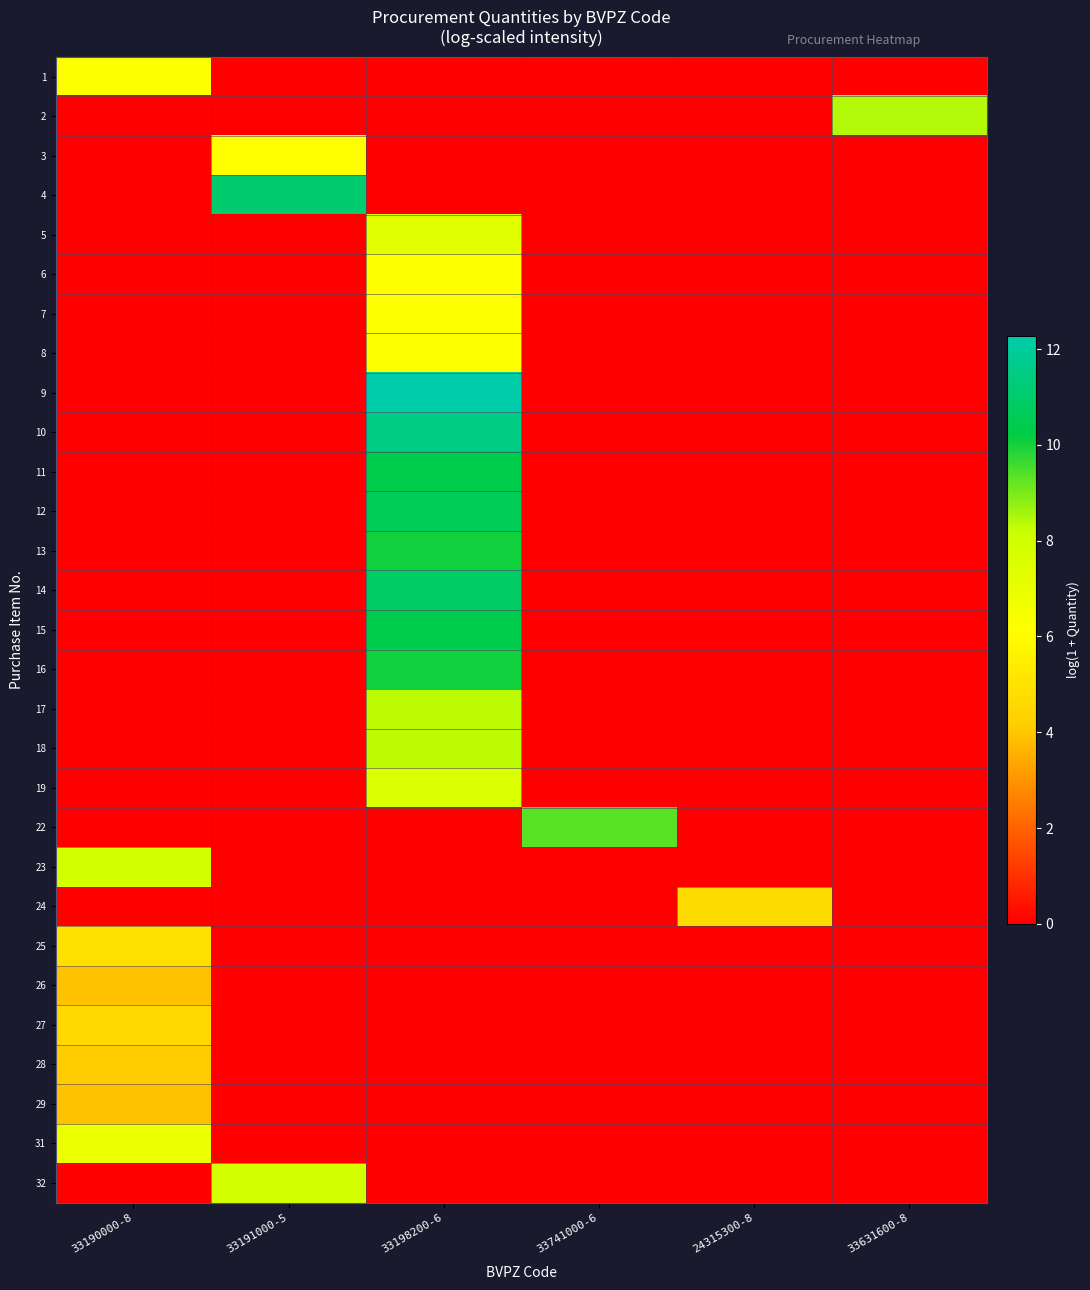

Reading right to left, what are all the values shown in this chart?

1: 33631600-8=0.0	24315300-8=0.0	33741000-6=0.0	33198200-6=0.0	33191000-5=0.0	33190000-8=6.2
2: 33631600-8=8.4	24315300-8=0.0	33741000-6=0.0	33198200-6=0.0	33191000-5=0.0	33190000-8=0.0
3: 33631600-8=0.0	24315300-8=0.0	33741000-6=0.0	33198200-6=0.0	33191000-5=6.1	33190000-8=0.0
4: 33631600-8=0.0	24315300-8=0.0	33741000-6=0.0	33198200-6=0.0	33191000-5=11.1	33190000-8=0.0
5: 33631600-8=0.0	24315300-8=0.0	33741000-6=0.0	33198200-6=7.2	33191000-5=0.0	33190000-8=0.0
6: 33631600-8=0.0	24315300-8=0.0	33741000-6=0.0	33198200-6=6.2	33191000-5=0.0	33190000-8=0.0
7: 33631600-8=0.0	24315300-8=0.0	33741000-6=0.0	33198200-6=6.2	33191000-5=0.0	33190000-8=0.0
8: 33631600-8=0.0	24315300-8=0.0	33741000-6=0.0	33198200-6=6.2	33191000-5=0.0	33190000-8=0.0
9: 33631600-8=0.0	24315300-8=0.0	33741000-6=0.0	33198200-6=12.3	33191000-5=0.0	33190000-8=0.0
10: 33631600-8=0.0	24315300-8=0.0	33741000-6=0.0	33198200-6=11.5	33191000-5=0.0	33190000-8=0.0
11: 33631600-8=0.0	24315300-8=0.0	33741000-6=0.0	33198200-6=10.4	33191000-5=0.0	33190000-8=0.0
12: 33631600-8=0.0	24315300-8=0.0	33741000-6=0.0	33198200-6=10.6	33191000-5=0.0	33190000-8=0.0
13: 33631600-8=0.0	24315300-8=0.0	33741000-6=0.0	33198200-6=10.0	33191000-5=0.0	33190000-8=0.0
14: 33631600-8=0.0	24315300-8=0.0	33741000-6=0.0	33198200-6=10.9	33191000-5=0.0	33190000-8=0.0
15: 33631600-8=0.0	24315300-8=0.0	33741000-6=0.0	33198200-6=10.4	33191000-5=0.0	33190000-8=0.0
16: 33631600-8=0.0	24315300-8=0.0	33741000-6=0.0	33198200-6=10.0	33191000-5=0.0	33190000-8=0.0
17: 33631600-8=0.0	24315300-8=0.0	33741000-6=0.0	33198200-6=8.3	33191000-5=0.0	33190000-8=0.0
18: 33631600-8=0.0	24315300-8=0.0	33741000-6=0.0	33198200-6=8.3	33191000-5=0.0	33190000-8=0.0
19: 33631600-8=0.0	24315300-8=0.0	33741000-6=0.0	33198200-6=7.7	33191000-5=0.0	33190000-8=0.0
22: 33631600-8=0.0	24315300-8=0.0	33741000-6=9.3	33198200-6=0.0	33191000-5=0.0	33190000-8=0.0
23: 33631600-8=0.0	24315300-8=0.0	33741000-6=0.0	33198200-6=0.0	33191000-5=0.0	33190000-8=7.9
24: 33631600-8=0.0	24315300-8=4.8	33741000-6=0.0	33198200-6=0.0	33191000-5=0.0	33190000-8=0.0
25: 33631600-8=0.0	24315300-8=0.0	33741000-6=0.0	33198200-6=0.0	33191000-5=0.0	33190000-8=4.9
26: 33631600-8=0.0	24315300-8=0.0	33741000-6=0.0	33198200-6=0.0	33191000-5=0.0	33190000-8=3.9
27: 33631600-8=0.0	24315300-8=0.0	33741000-6=0.0	33198200-6=0.0	33191000-5=0.0	33190000-8=4.6
28: 33631600-8=0.0	24315300-8=0.0	33741000-6=0.0	33198200-6=0.0	33191000-5=0.0	33190000-8=4.1
29: 33631600-8=0.0	24315300-8=0.0	33741000-6=0.0	33198200-6=0.0	33191000-5=0.0	33190000-8=3.9
31: 33631600-8=0.0	24315300-8=0.0	33741000-6=0.0	33198200-6=0.0	33191000-5=0.0	33190000-8=6.9
32: 33631600-8=0.0	24315300-8=0.0	33741000-6=0.0	33198200-6=0.0	33191000-5=7.8	33190000-8=0.0